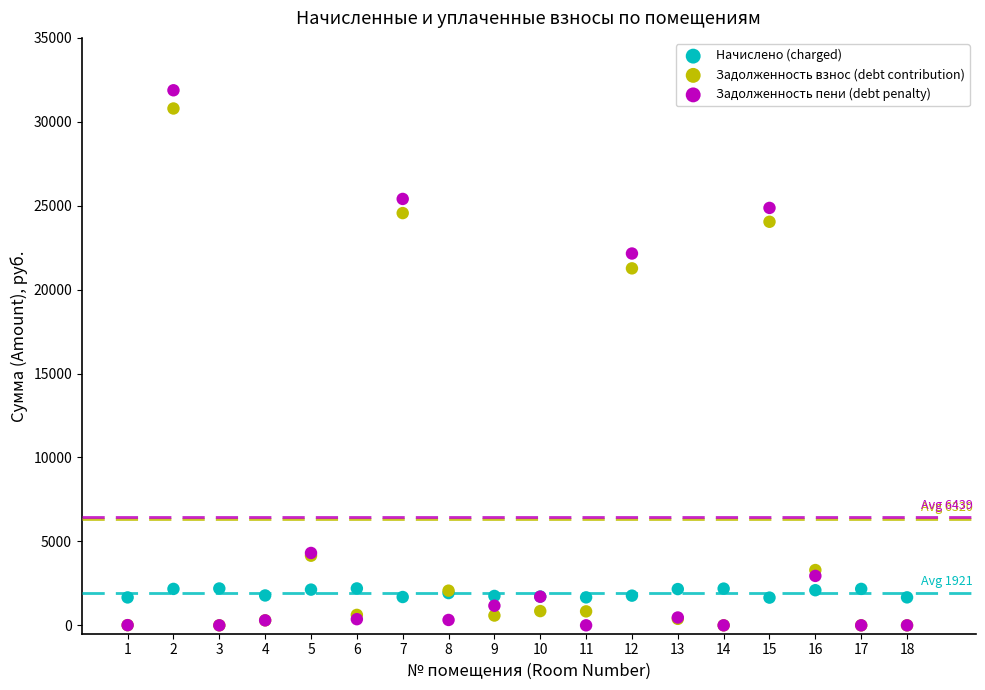

Across all series, what Y value is closest to 15939?

21268.5